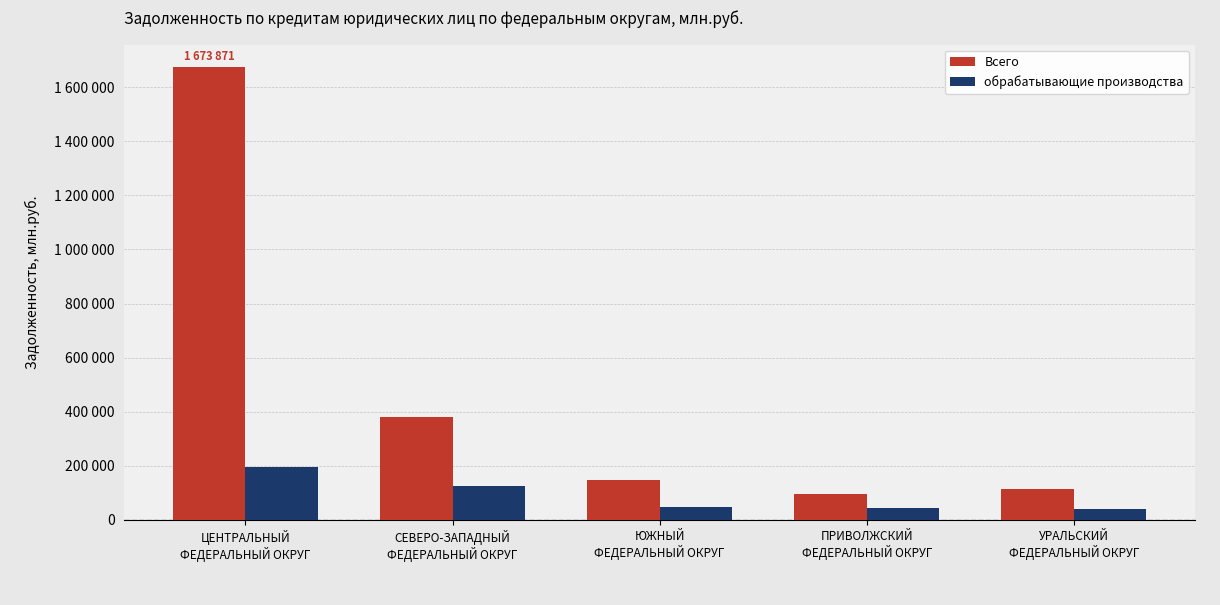

List the series in order of their peak value, lowest first.

обрабатывающие производства, Всего